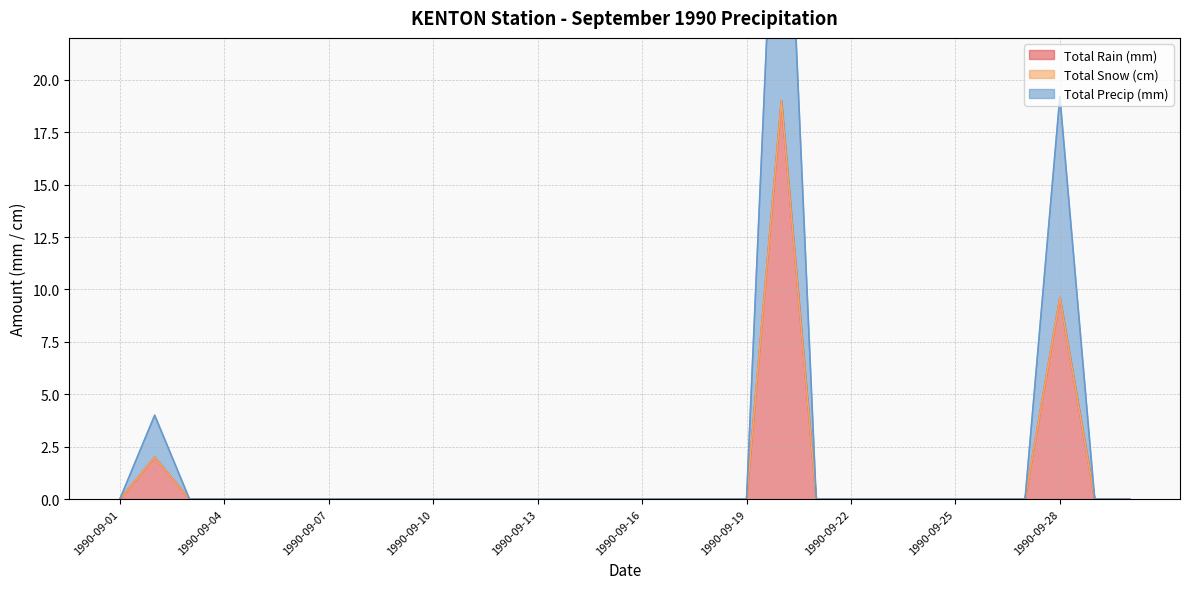

At which label is Total Rain (mm) closest to 9?

1990-09-28